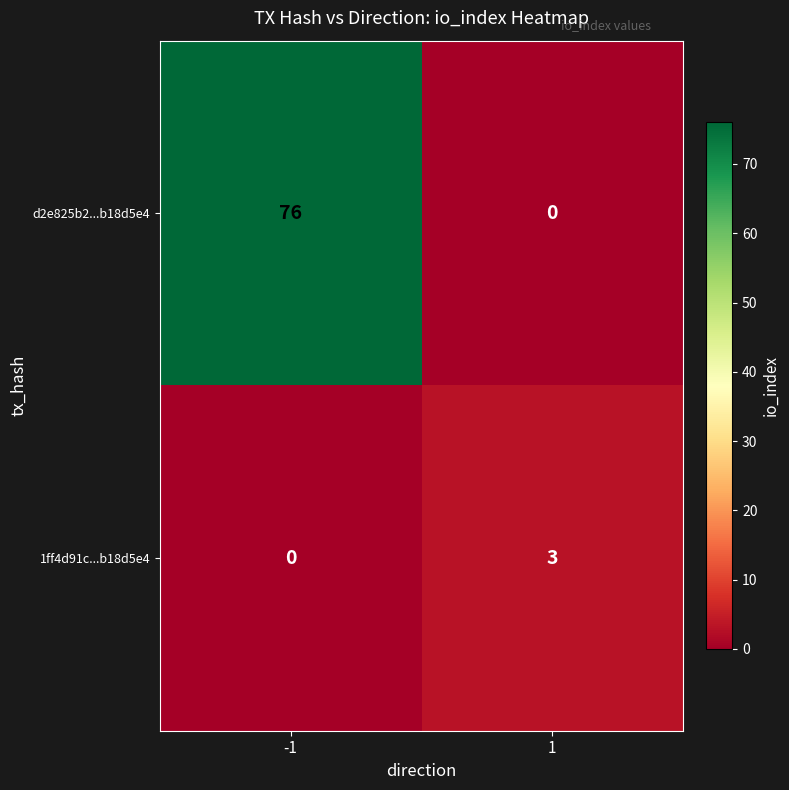

At which category is the sum across all series the highest?

-1